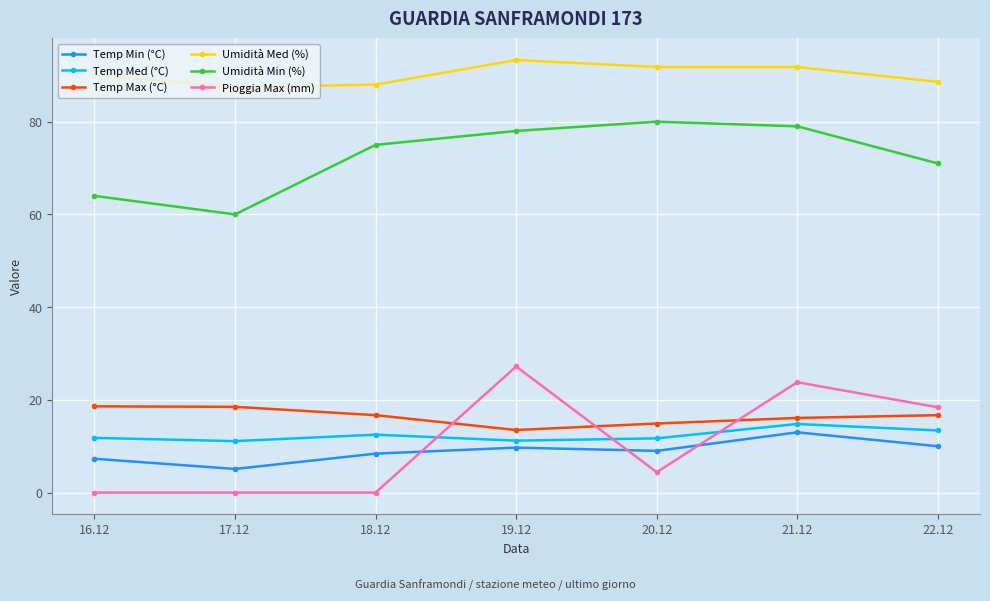

What is the total value across all series at 20.12?

211.8